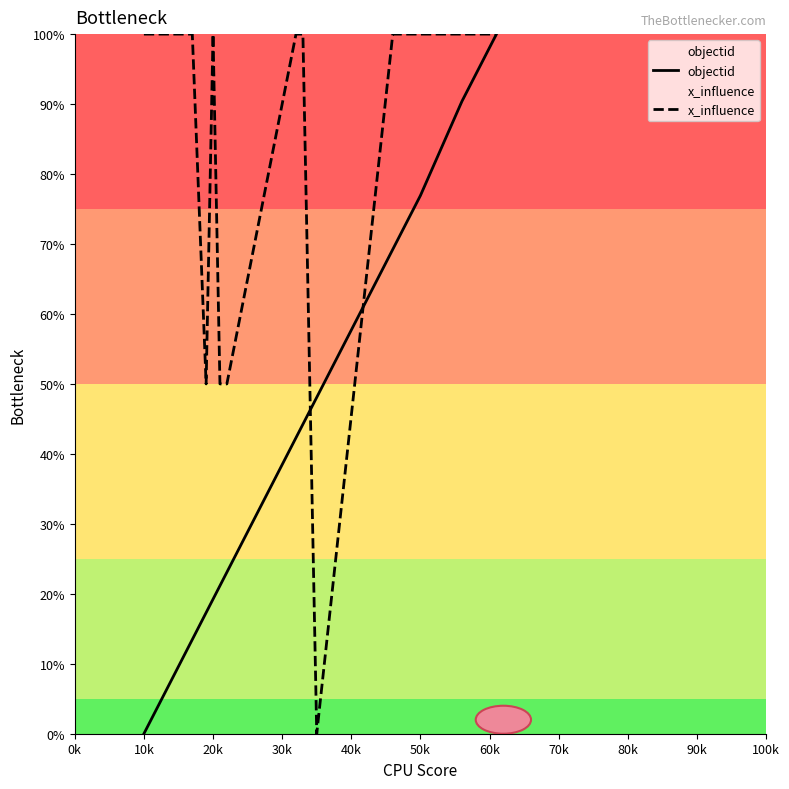

List the series in order of their overall mean, lowest first.

objectid, x_influence